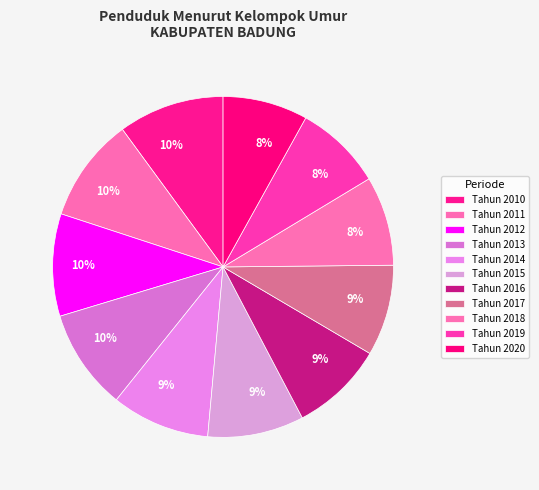

Is it true that Tahun 2014 is 9% of the pie?

True